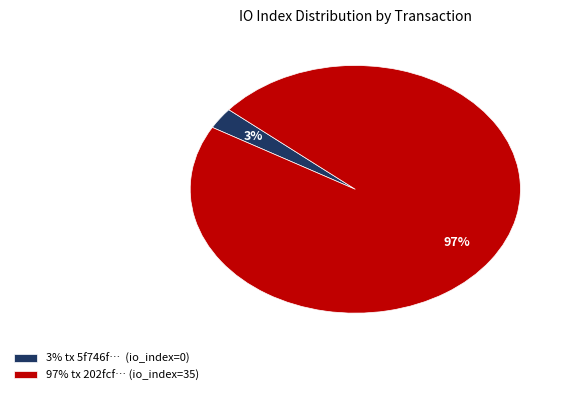

How many segments does this pie chart have?

2